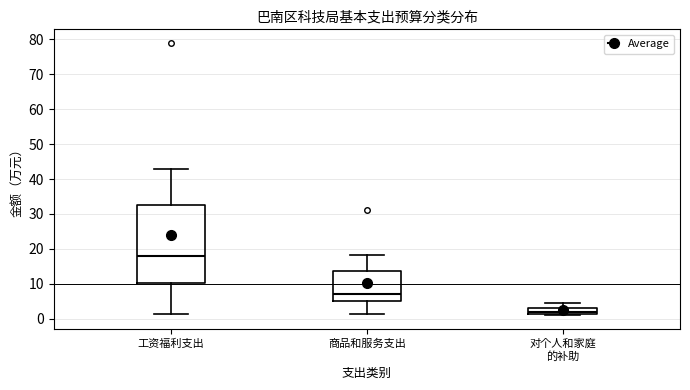

Which box has the lowest median line?

对个人和家庭 的补助